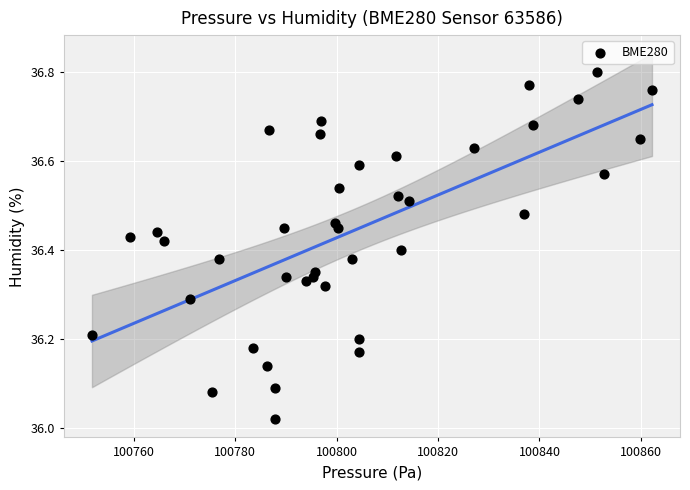

What is the range of Y values (max minus min)?

0.8